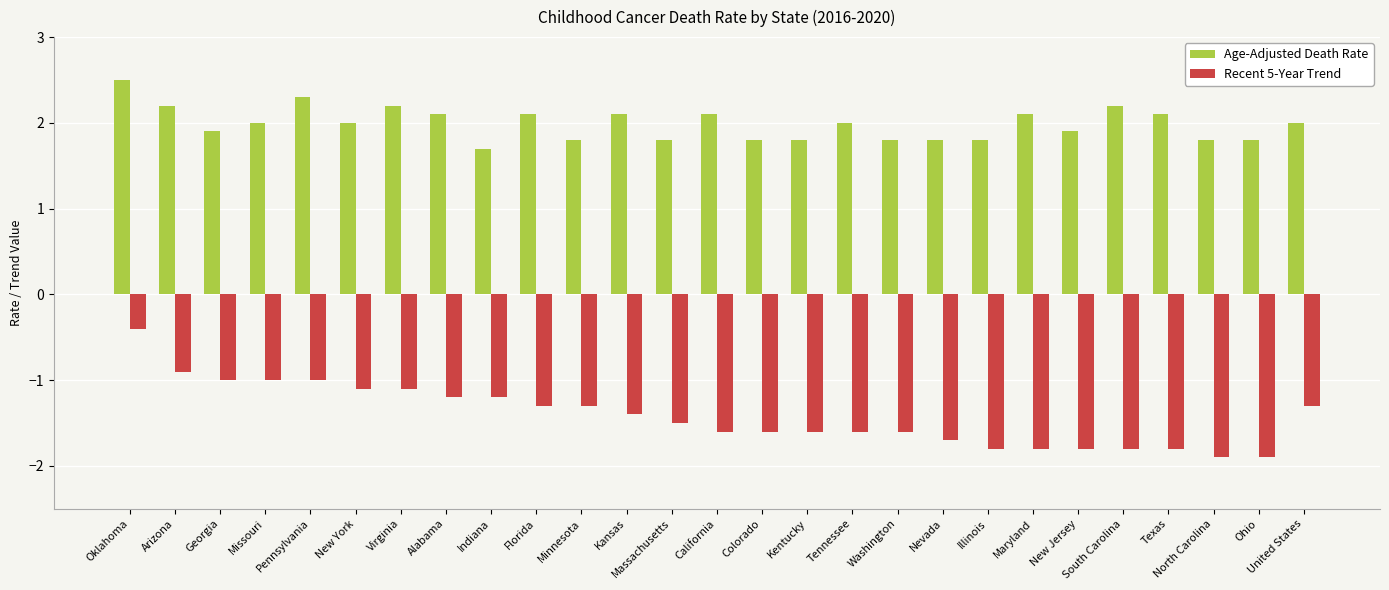

Which series changed the most between Arizona and Georgia?

Age-Adjusted Death Rate